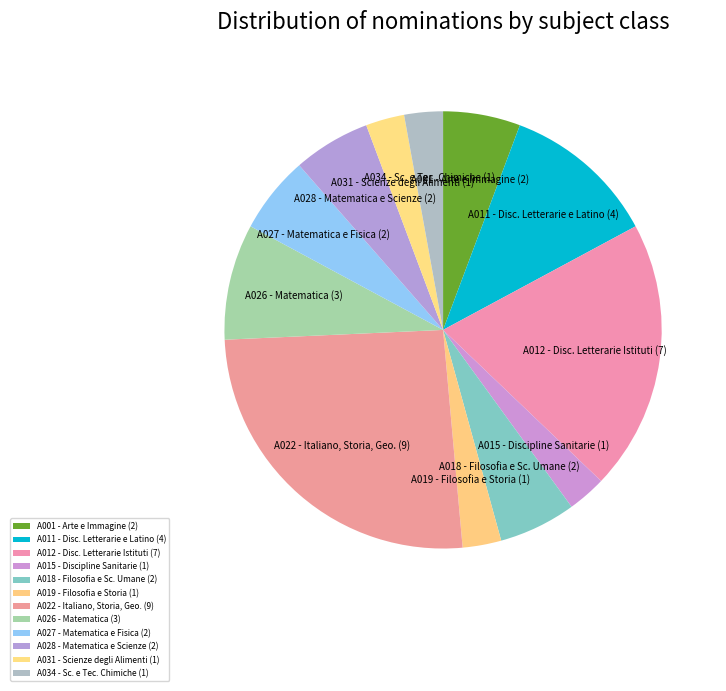

Is there a majority slice in this chart?

No